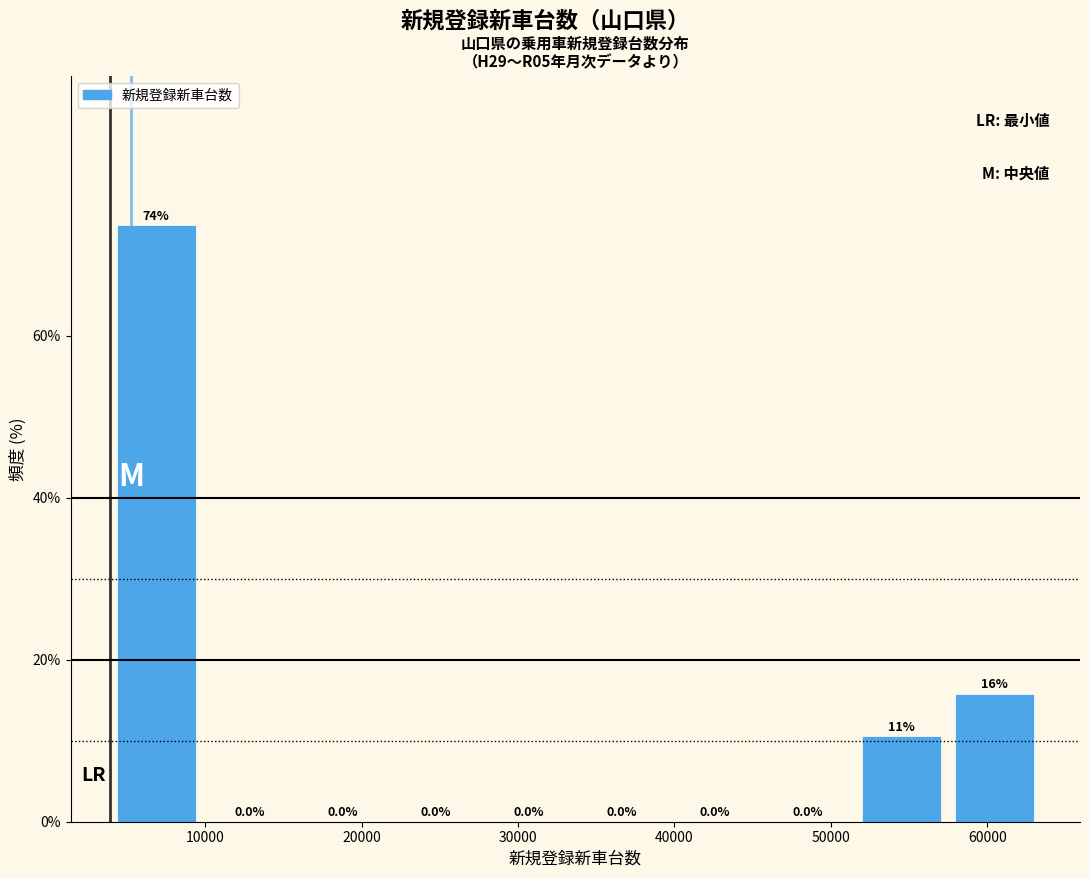

Which range on the x-axis has the tallest bar?

4000 to 10000